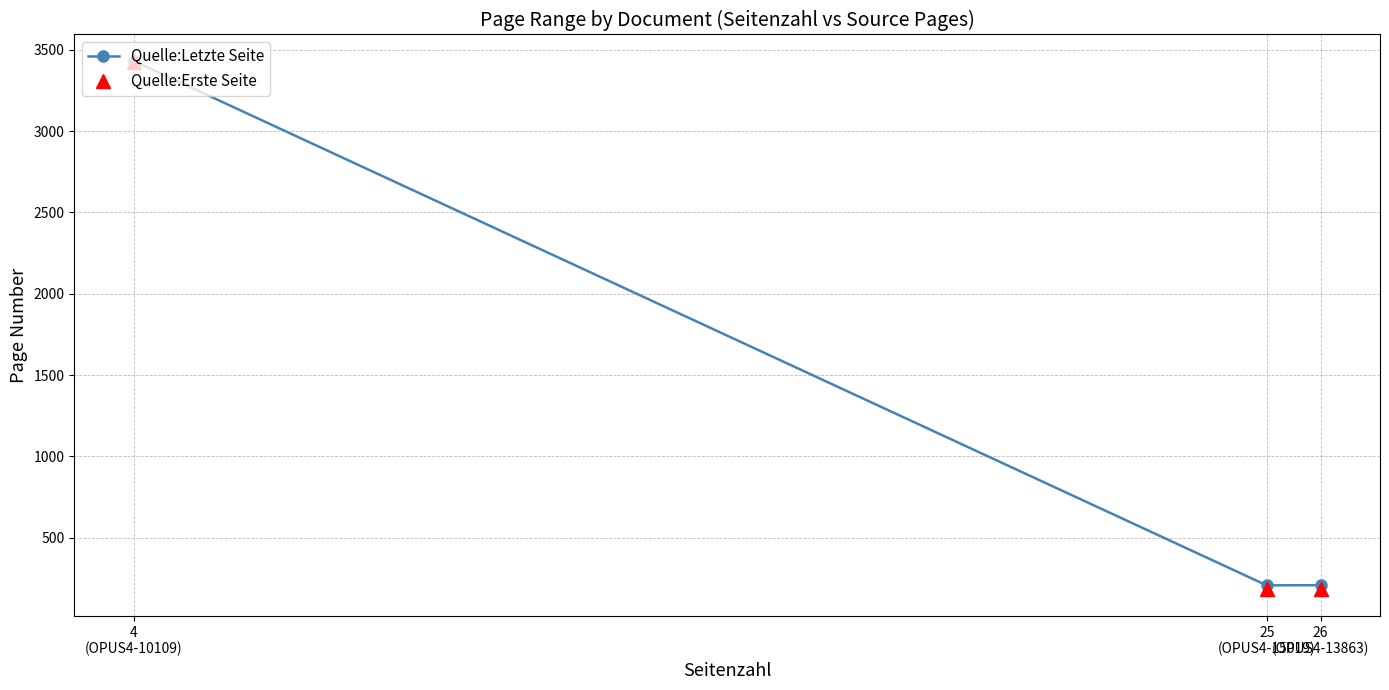

Count the Quelle:Erste Seite values in the range 183 to 3427.

3